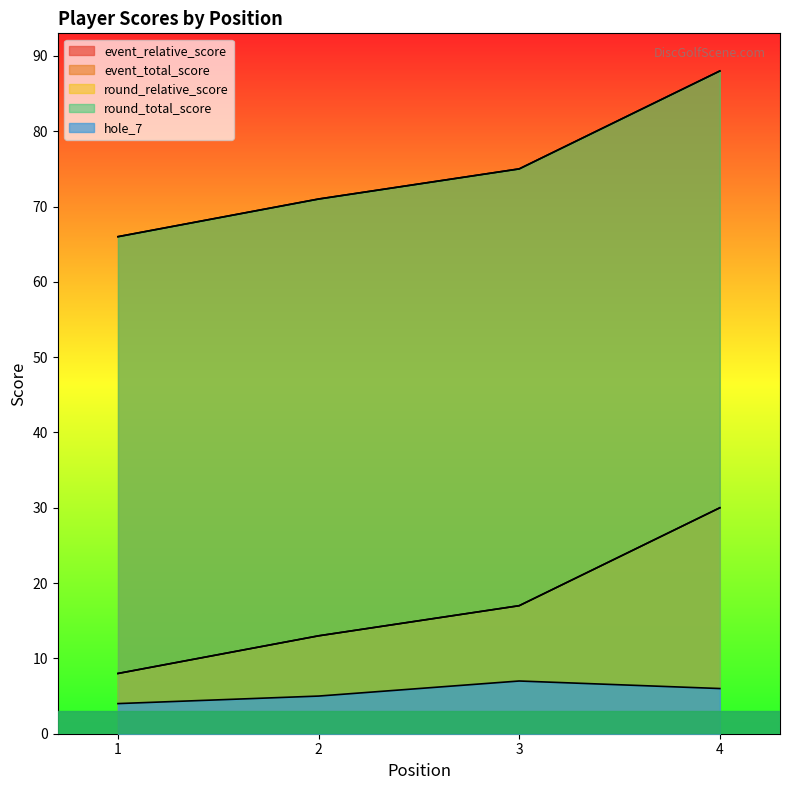

How many lines are shown in the chart?

5